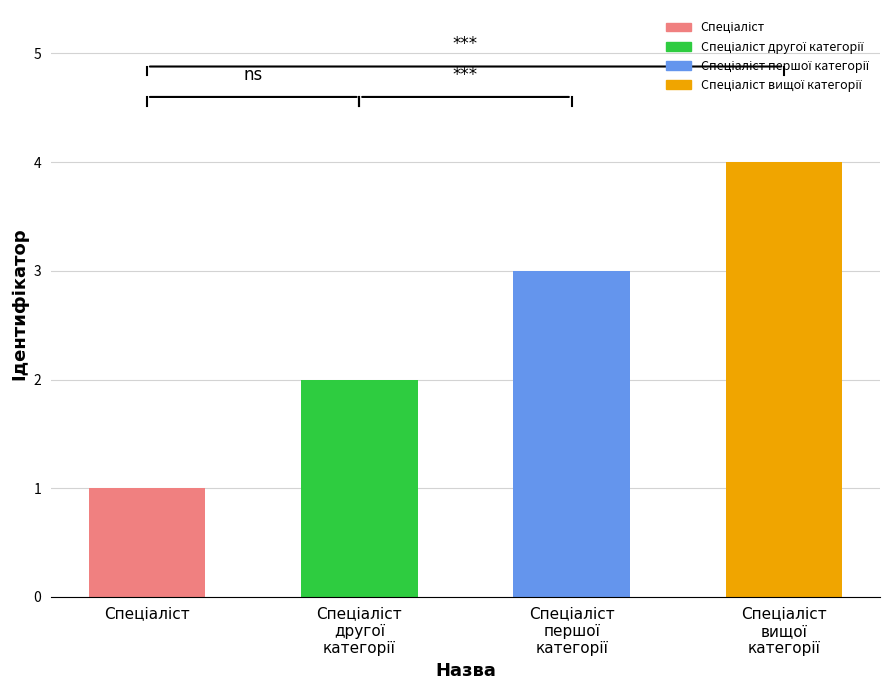

What is the greatest value displayed?

4